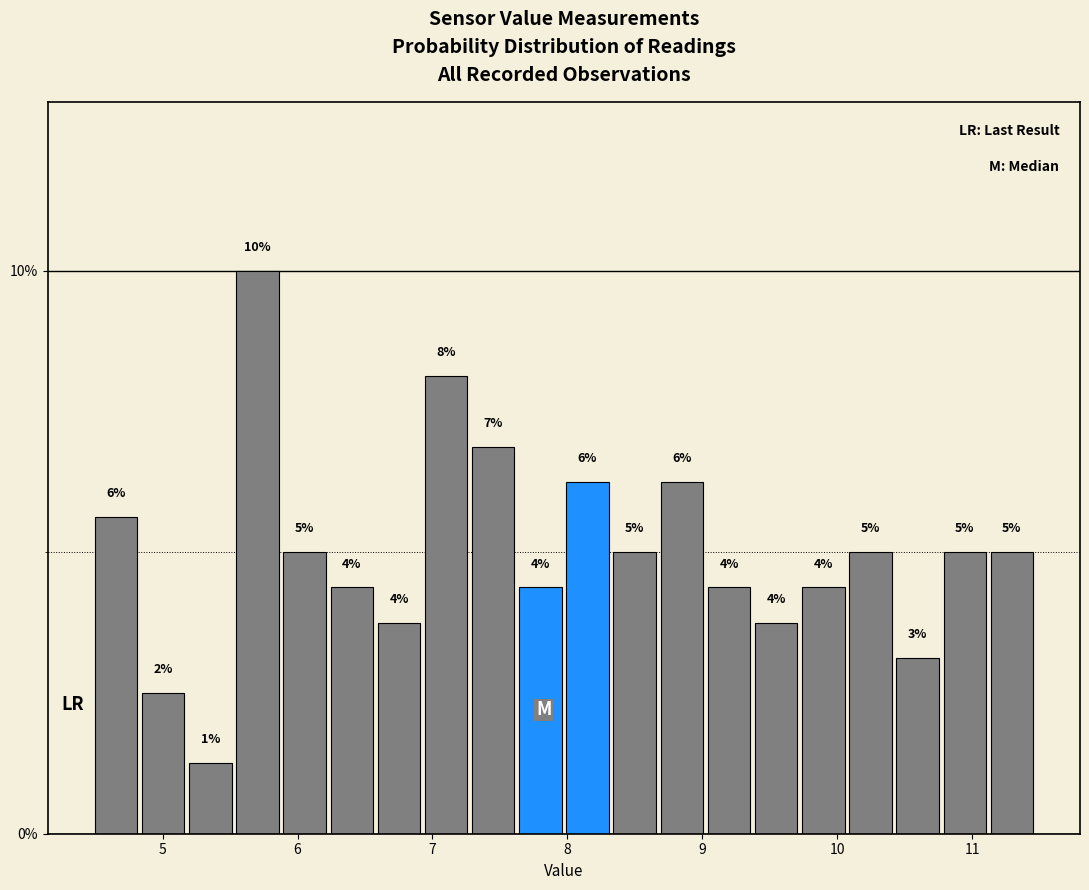

Read against the x-axis, roughly where is the centre of the tallest bar?

5.7